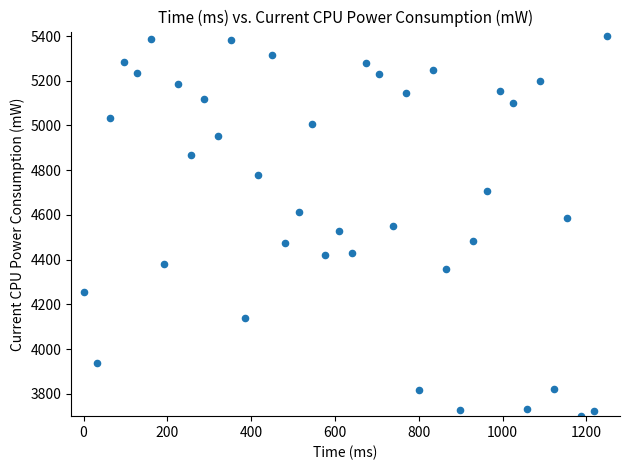

What is the range of Y values (max minus min)?

1700.0